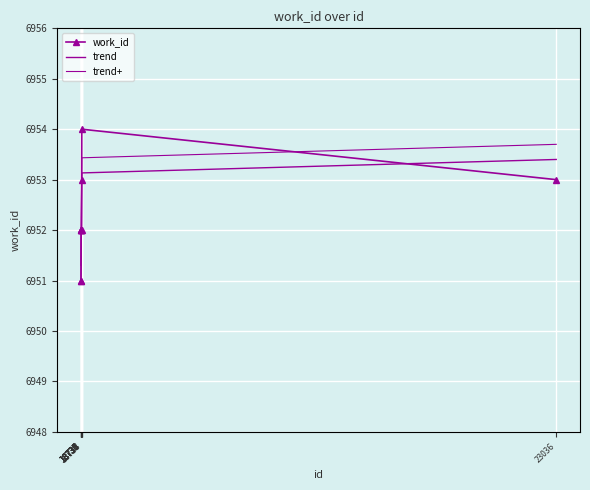

Where is trend+ nearest to the value 6952?

18733